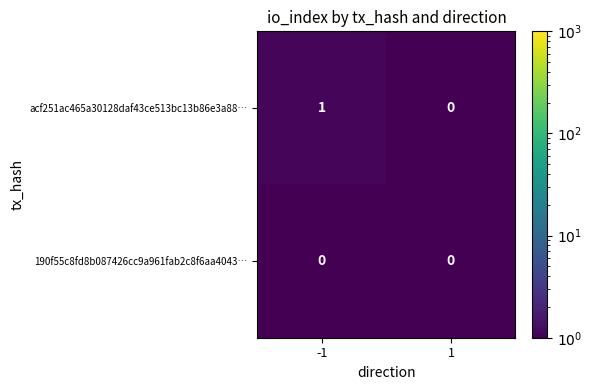

Rank the series at -1 from highest to lowest value.

acf251ac465a30128daf43ce513bc13b86e3a88…, 190f55c8fd8b087426cc9a961fab2c8f6aa4043…